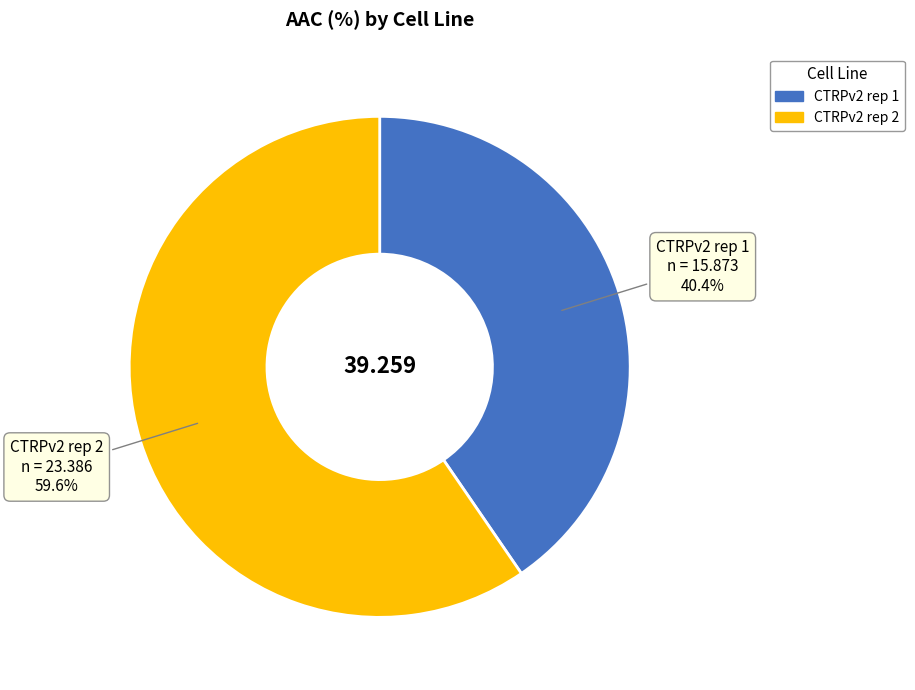

How many segments does this pie chart have?

2